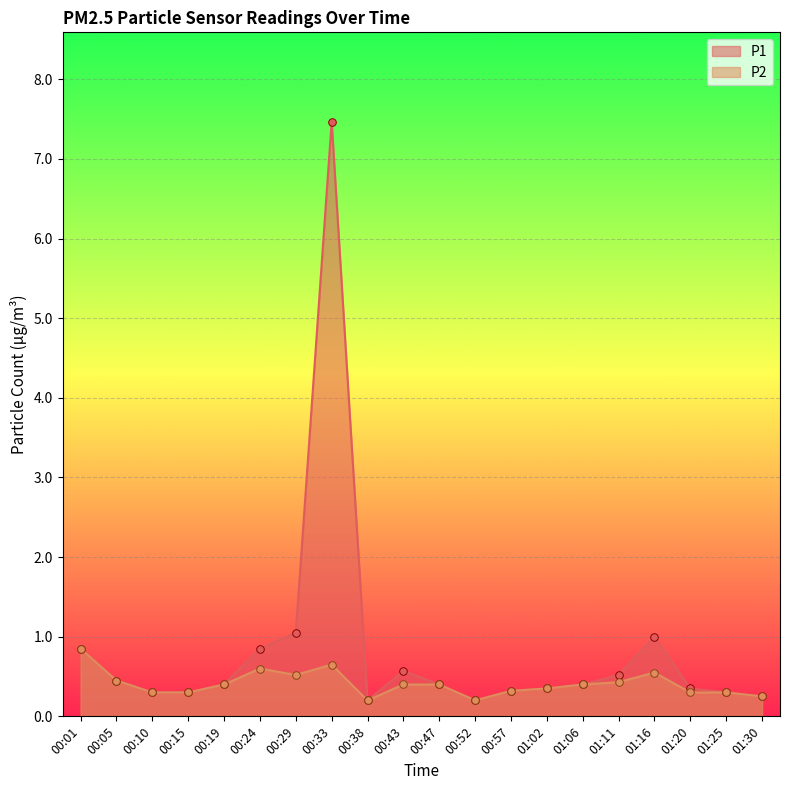

What are all the series names shown in the legend?

P1, P2